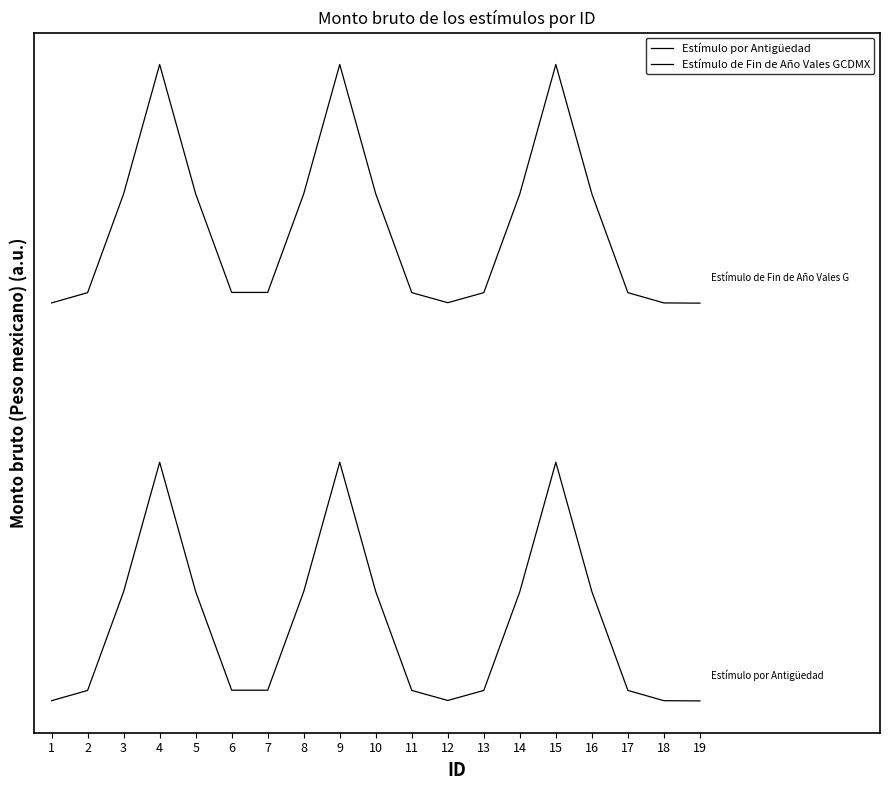

Does the chart display data point markers on the line(s)?

No